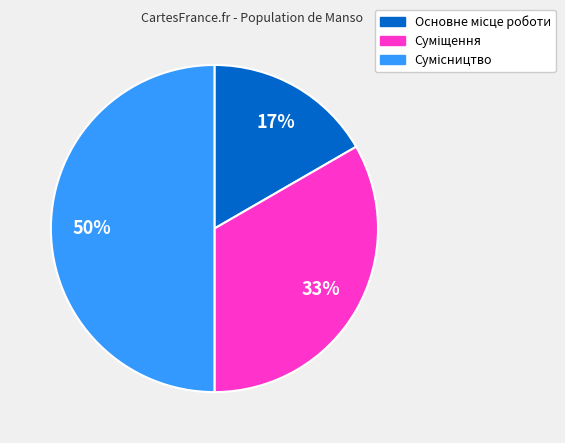

To the nearest percent, what is the average slice percentage?

33%